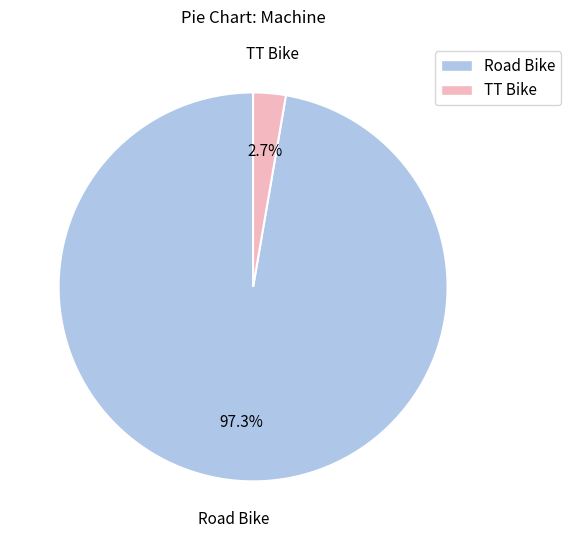

To the nearest percent, what is the difference between the Road Bike and TT Bike slice percentages?

95%